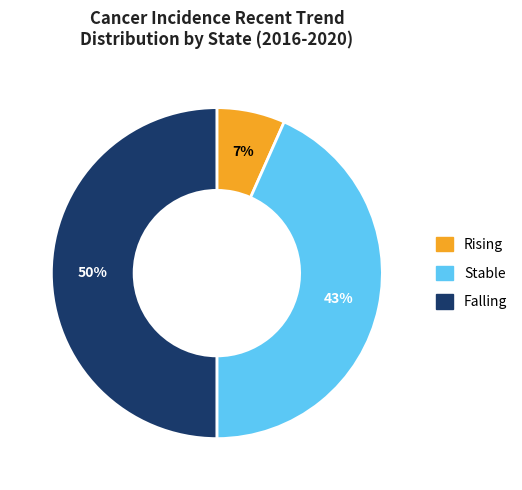

To the nearest percent, what is the difference between the largest and smallest slice percentages?

43%